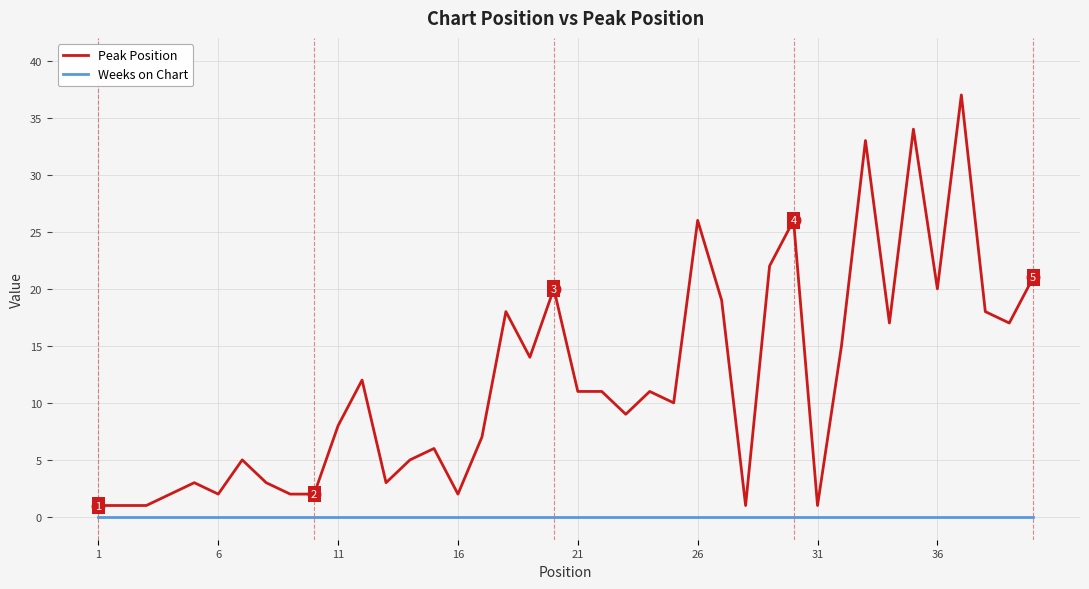

What is the difference between the maximum and minimum values in the Peak Position series?

36